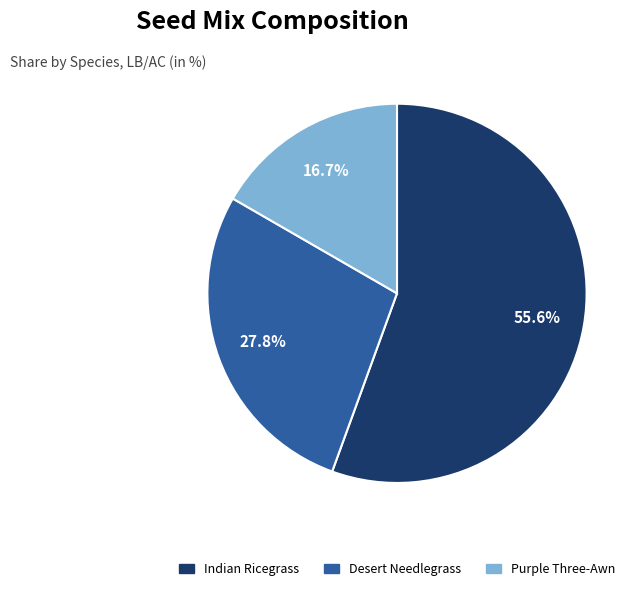

Do Desert Needlegrass and Purple Three-Awn together represent more than half of the pie?

No